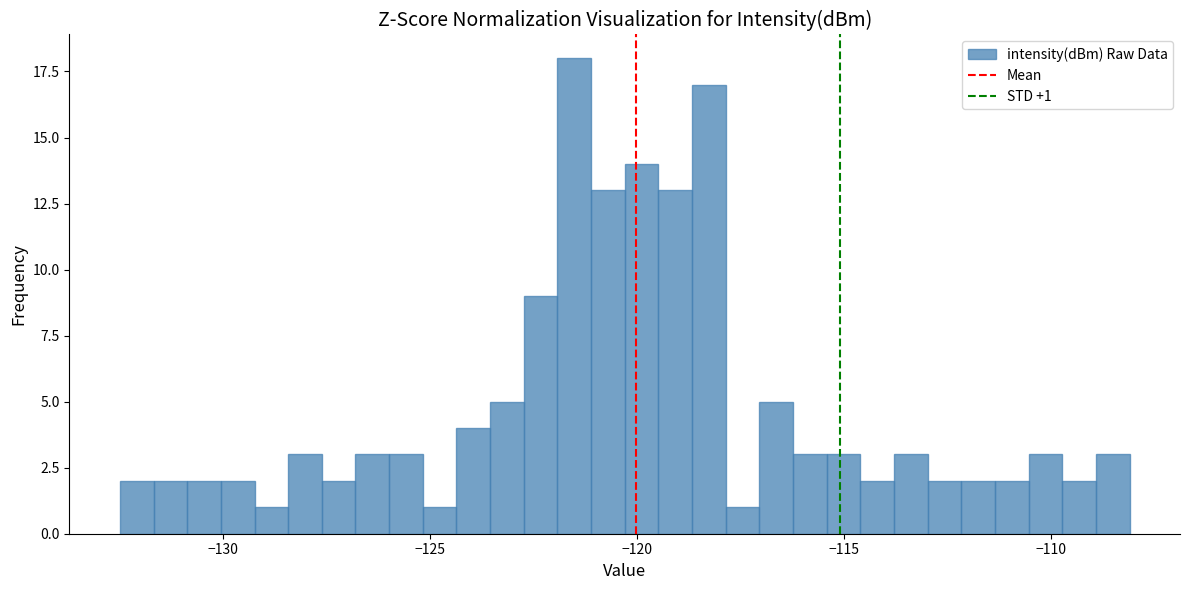

Read against the x-axis, roughly where is the centre of the tallest bar?

-121.5